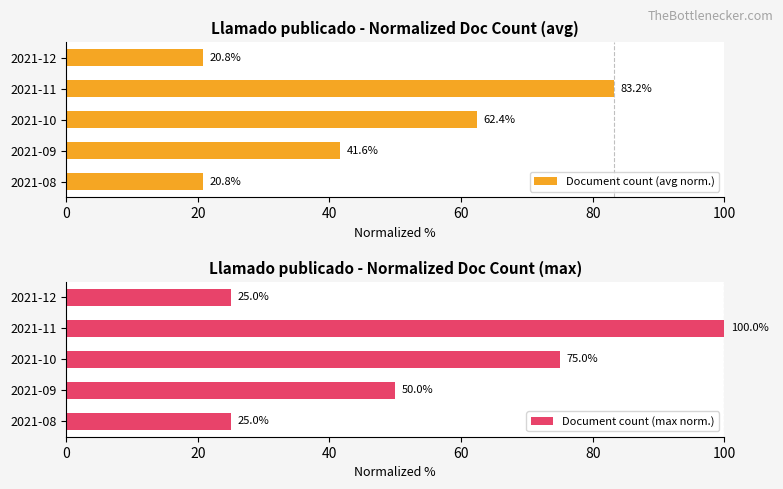

What are all the series names shown in the legend?

Document count (avg norm.), Document count (max norm.)